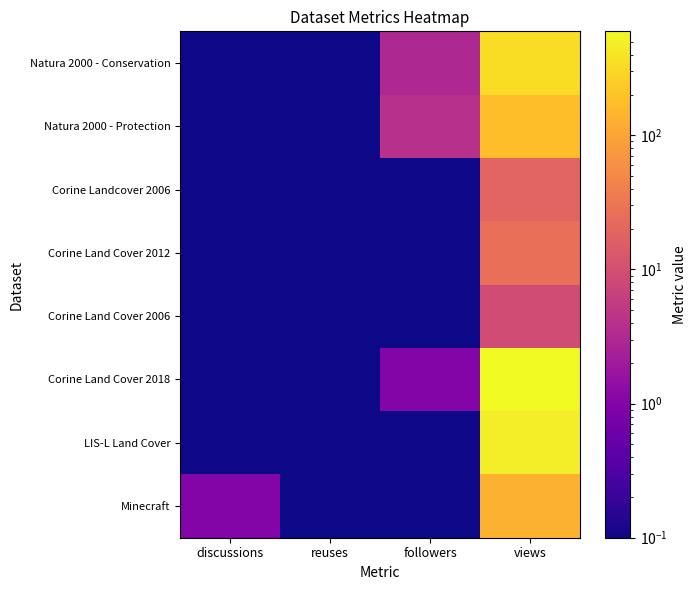

Reading right to left, extract all data points from this chart.

Minecraft: views=135.0	followers=0.1	reuses=0.1	discussions=1.0
LIS-L Land Cover: views=483.0	followers=0.1	reuses=0.1	discussions=0.1
Corine Land Cover 2018: views=596.0	followers=1.0	reuses=0.1	discussions=0.1
Corine Land Cover 2006: views=9.0	followers=0.1	reuses=0.1	discussions=0.1
Corine Land Cover 2012: views=26.0	followers=0.1	reuses=0.1	discussions=0.1
Corine Landcover 2006: views=19.0	followers=0.1	reuses=0.1	discussions=0.1
Natura 2000 - Protection: views=177.0	followers=4.0	reuses=0.1	discussions=0.1
Natura 2000 - Conservation: views=346.0	followers=3.0	reuses=0.1	discussions=0.1